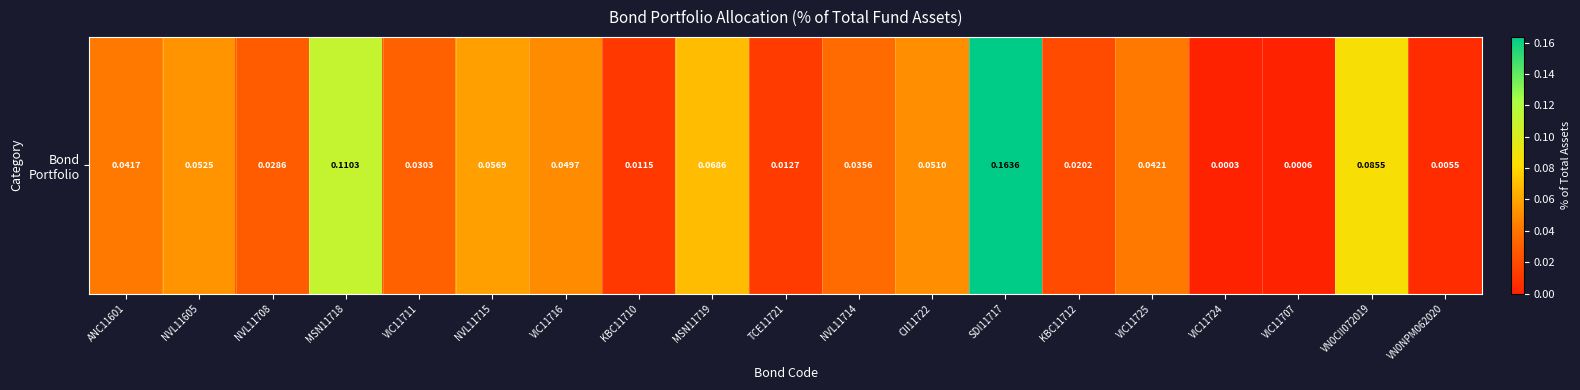

Rank the categories by value from highest to lowest.

SDI11717, MSN11718, VN0CII072019, MSN11719, NVL11715, NVL11605, CII11722, VIC11716, VIC11725, ANC11601, NVL11714, VIC11711, NVL11708, KBC11712, TCE11721, KBC11710, VN0NPM062020, VIC11707, VIC11724